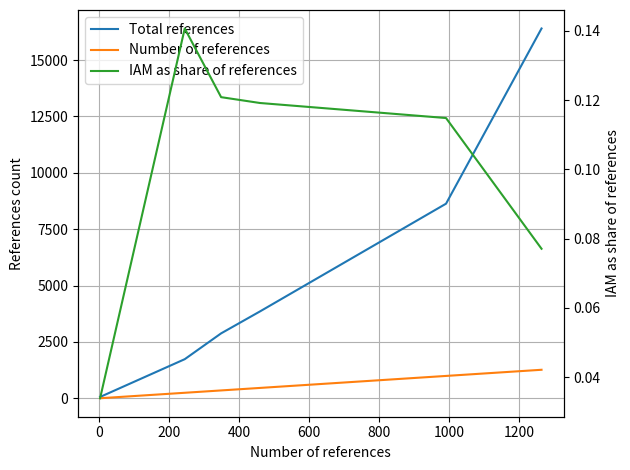

Is the value of Number of references at 0 greater than the value of Total references at 800?

No